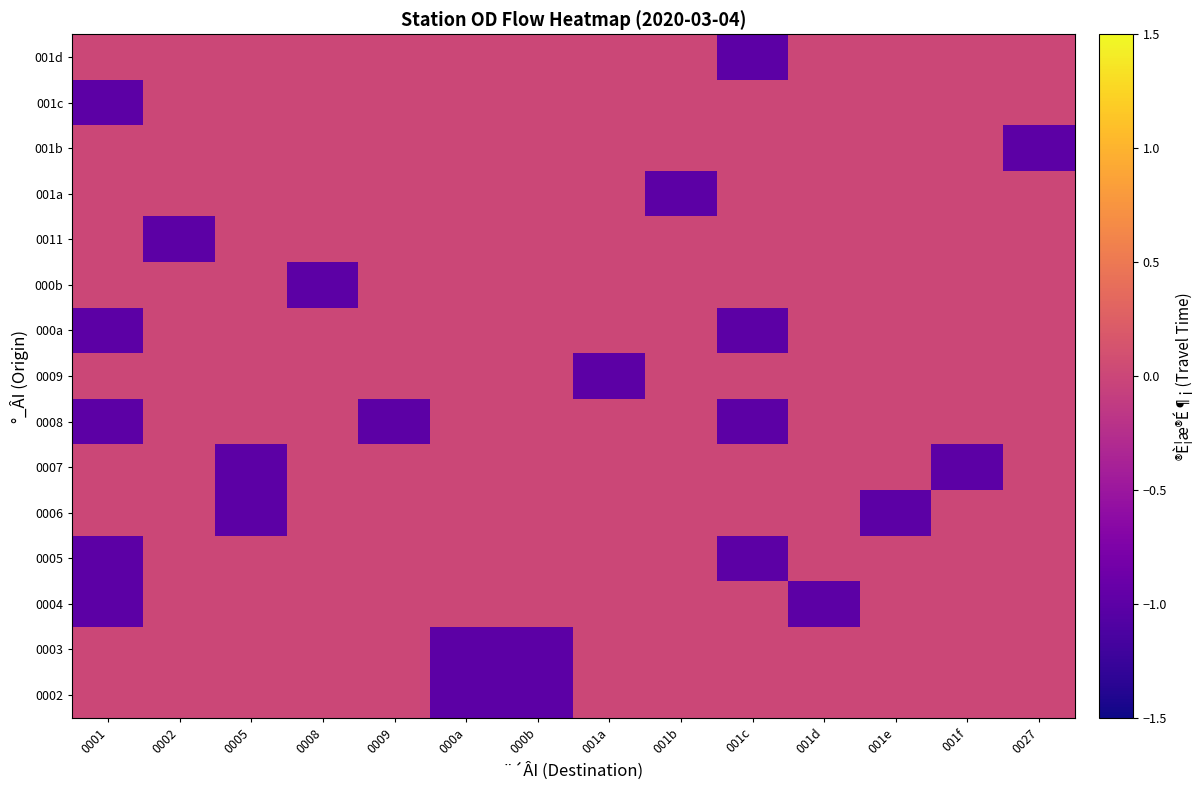

Reading right to left, list all the values displayed in this chart.

0002: 0027=0	001f=0	001e=0	001d=0	001c=0	001b=0	001a=0	000b=-1	000a=-1	0009=0	0008=0	0005=0	0002=0	0001=0
0003: 0027=0	001f=0	001e=0	001d=0	001c=0	001b=0	001a=0	000b=-1	000a=-1	0009=0	0008=0	0005=0	0002=0	0001=0
0004: 0027=0	001f=0	001e=0	001d=-1	001c=0	001b=0	001a=0	000b=0	000a=0	0009=0	0008=0	0005=0	0002=0	0001=-1
0005: 0027=0	001f=0	001e=0	001d=0	001c=-1	001b=0	001a=0	000b=0	000a=0	0009=0	0008=0	0005=0	0002=0	0001=-1
0006: 0027=0	001f=0	001e=-1	001d=0	001c=0	001b=0	001a=0	000b=0	000a=0	0009=0	0008=0	0005=-1	0002=0	0001=0
0007: 0027=0	001f=-1	001e=0	001d=0	001c=0	001b=0	001a=0	000b=0	000a=0	0009=0	0008=0	0005=-1	0002=0	0001=0
0008: 0027=0	001f=0	001e=0	001d=0	001c=-1	001b=0	001a=0	000b=0	000a=0	0009=-1	0008=0	0005=0	0002=0	0001=-1
0009: 0027=0	001f=0	001e=0	001d=0	001c=0	001b=0	001a=-1	000b=0	000a=0	0009=0	0008=0	0005=0	0002=0	0001=0
000a: 0027=0	001f=0	001e=0	001d=0	001c=-1	001b=0	001a=0	000b=0	000a=0	0009=0	0008=0	0005=0	0002=0	0001=-1
000b: 0027=0	001f=0	001e=0	001d=0	001c=0	001b=0	001a=0	000b=0	000a=0	0009=0	0008=-1	0005=0	0002=0	0001=0
0011: 0027=0	001f=0	001e=0	001d=0	001c=0	001b=0	001a=0	000b=0	000a=0	0009=0	0008=0	0005=0	0002=-1	0001=0
001a: 0027=0	001f=0	001e=0	001d=0	001c=0	001b=-1	001a=0	000b=0	000a=0	0009=0	0008=0	0005=0	0002=0	0001=0
001b: 0027=-1	001f=0	001e=0	001d=0	001c=0	001b=0	001a=0	000b=0	000a=0	0009=0	0008=0	0005=0	0002=0	0001=0
001c: 0027=0	001f=0	001e=0	001d=0	001c=0	001b=0	001a=0	000b=0	000a=0	0009=0	0008=0	0005=0	0002=0	0001=-1
001d: 0027=0	001f=0	001e=0	001d=0	001c=-1	001b=0	001a=0	000b=0	000a=0	0009=0	0008=0	0005=0	0002=0	0001=0